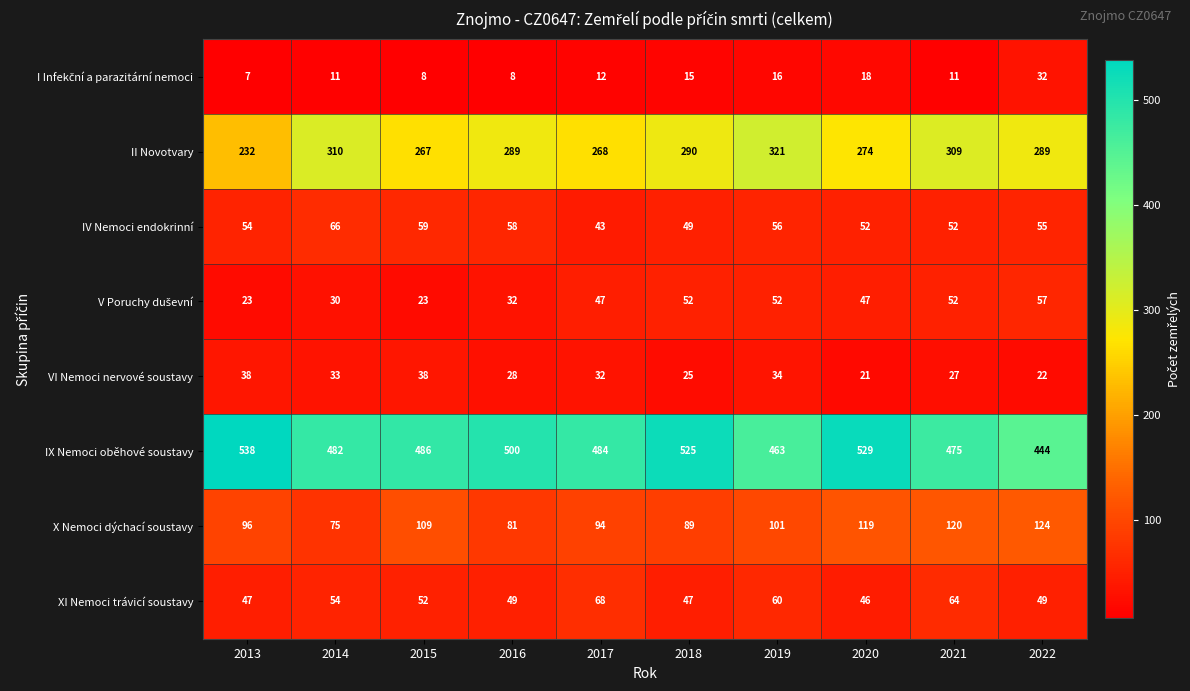

Which series changed the most between 2017 and 2019?

II Novotvary